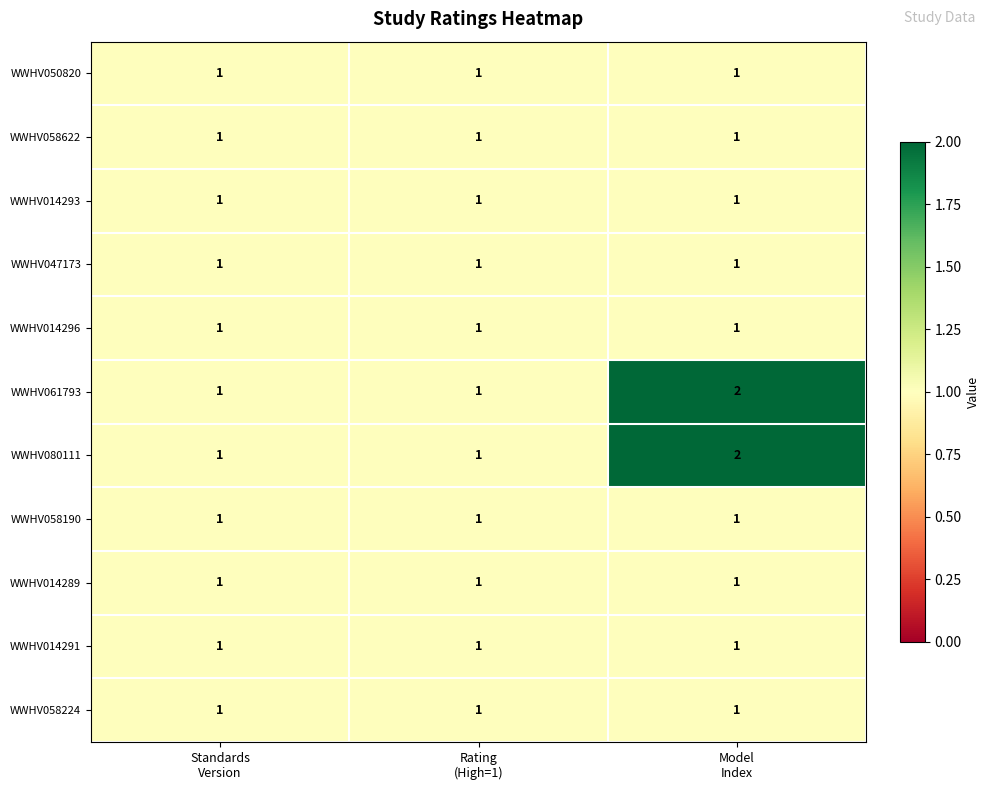

What is the sum of all WWHV080111 values?

4